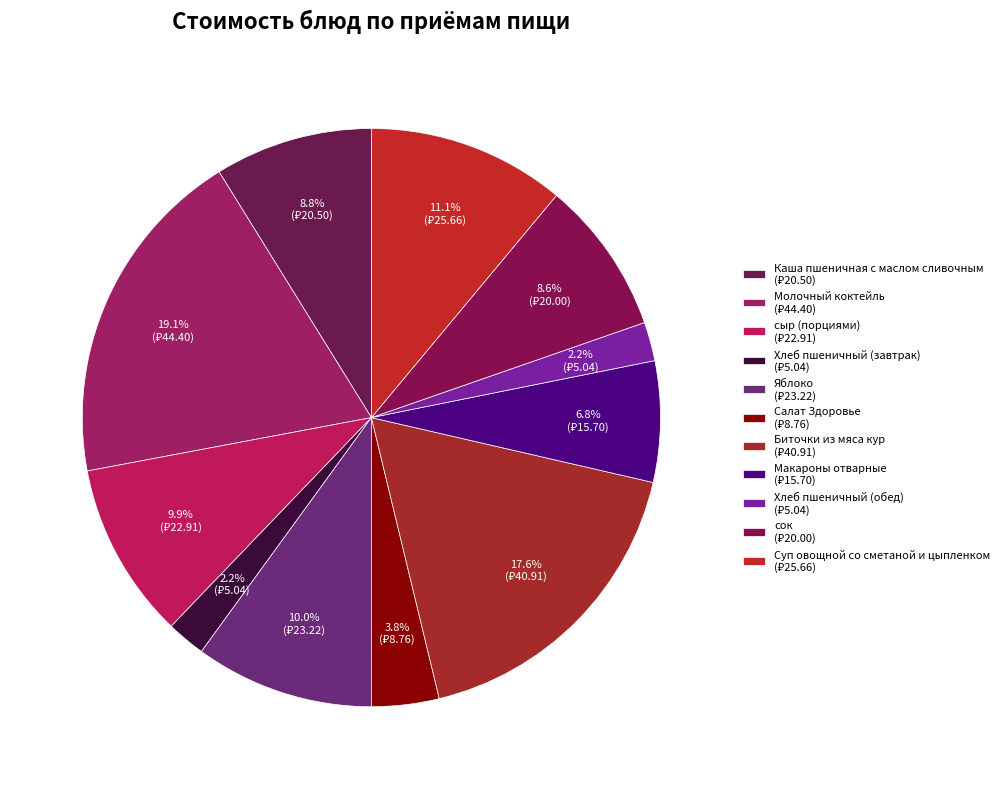

Count the number of slices in the pie.

11